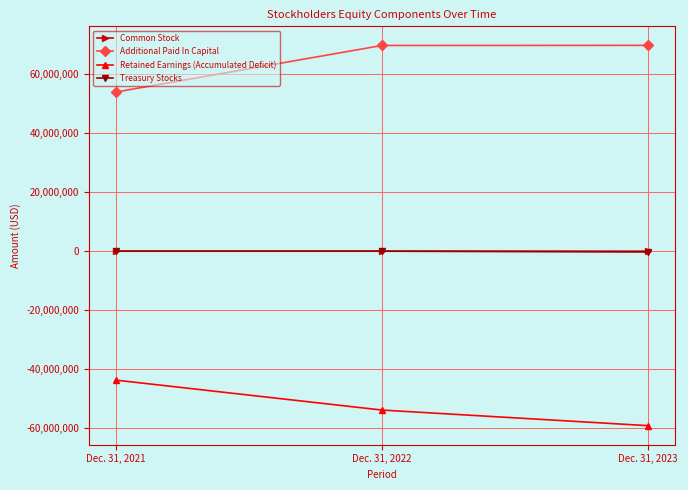

Which series has the largest total across all categories?

Additional Paid In Capital